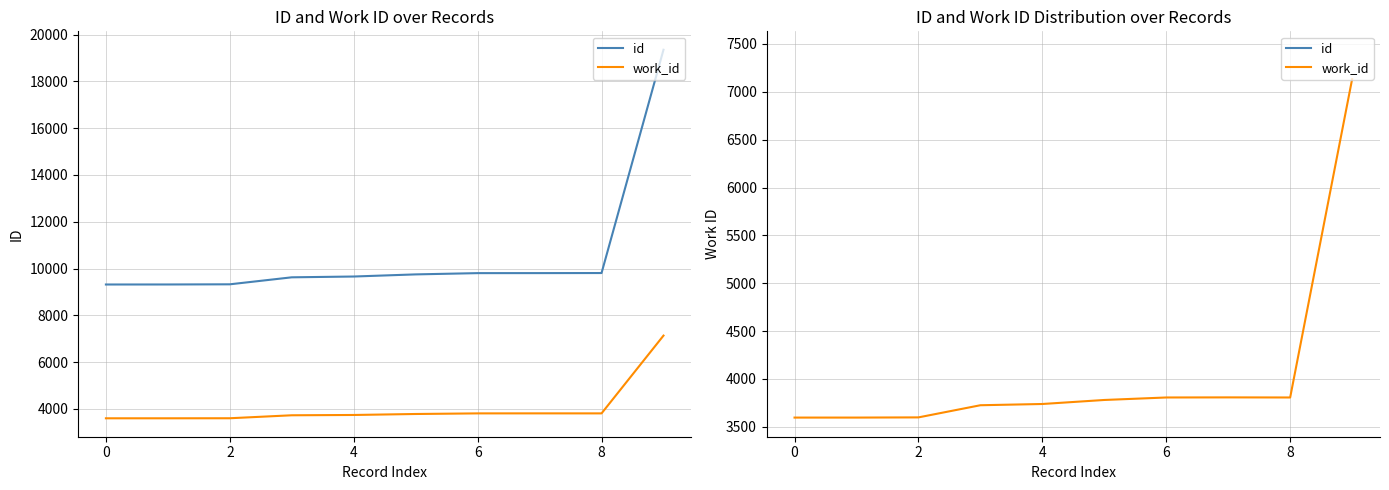

At which label is id closest to 14335?

8